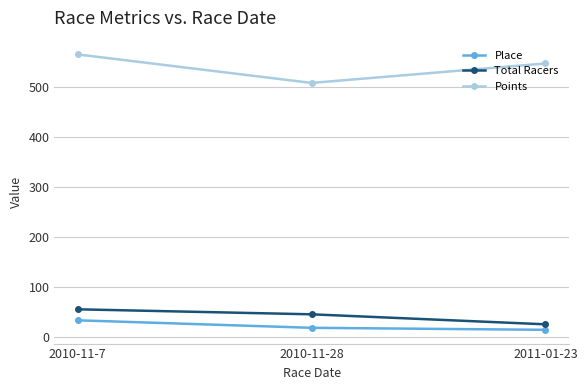

Reading left to right, extract all data points from this chart.

Place: 34.0	19.0	15.0
Total Racers: 56.0	46.0	26.0
Points: 565.7	508.7	547.6